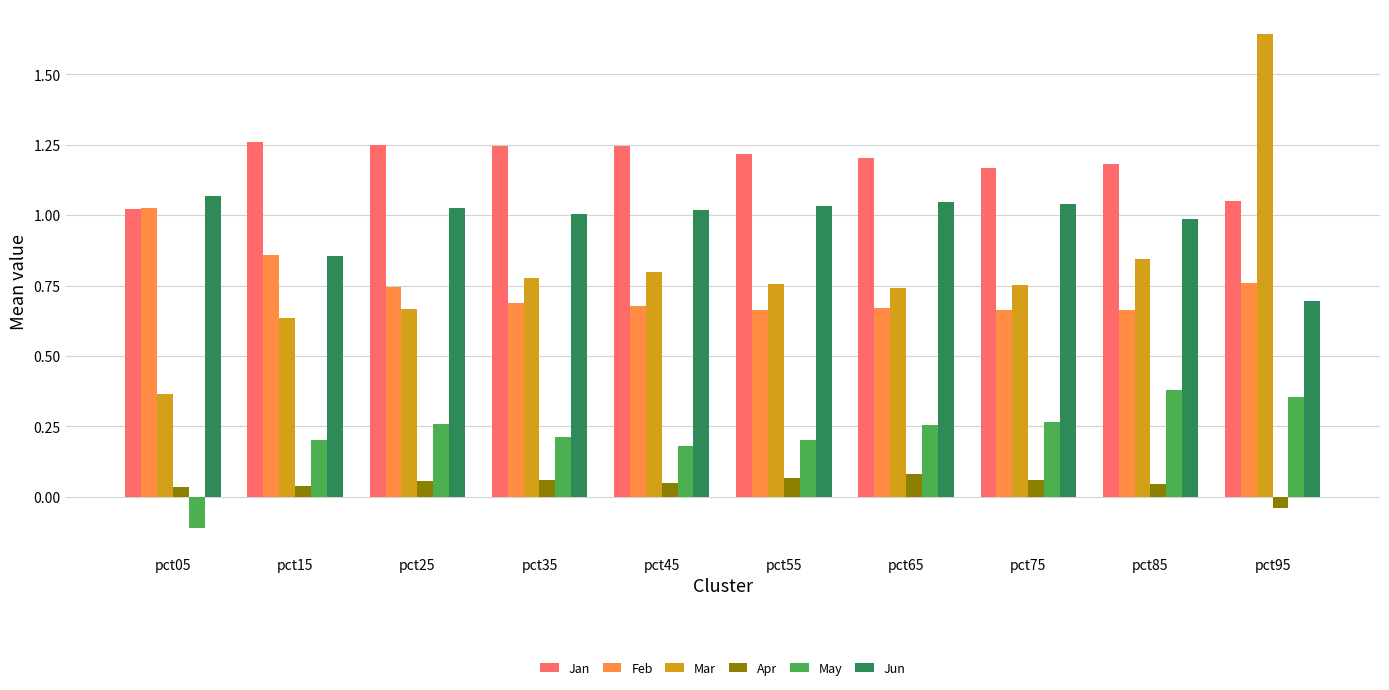

What is the sum of all Jan values?

11.8